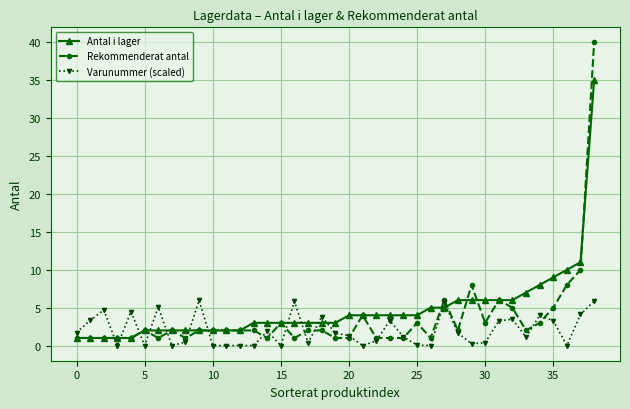

Rank the series by their maximum value, from lowest to highest.

Varunummer (scaled), Antal i lager, Rekommenderat antal